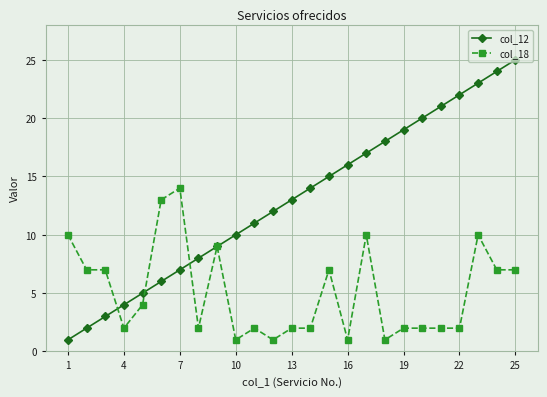

Which series has the largest total across all categories?

col_12